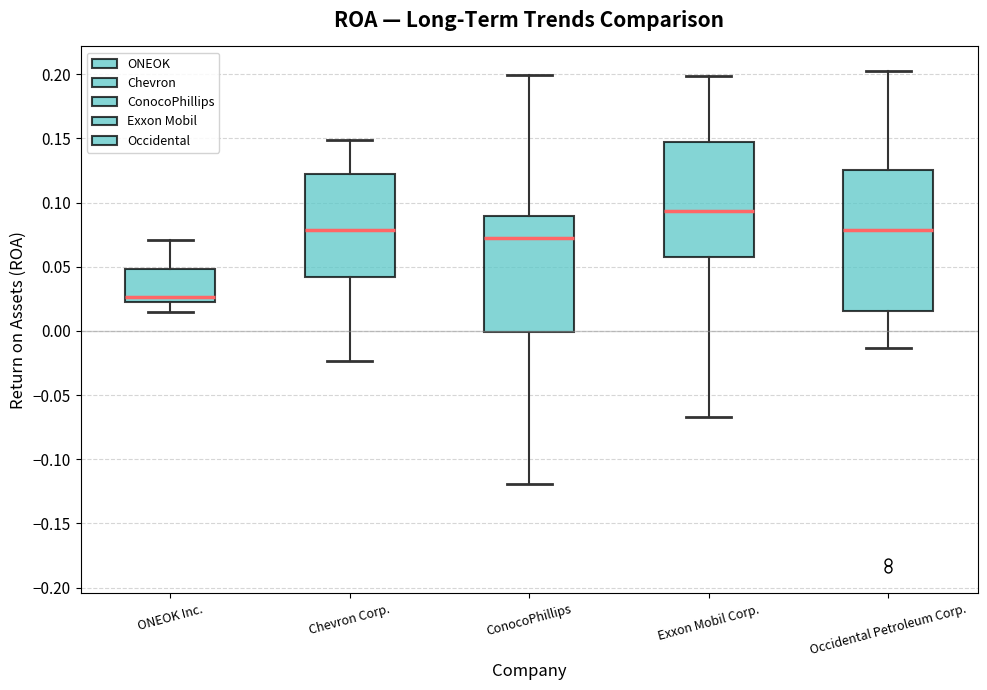

Where does the lower whisker of the box for ONEOK Inc. end on the y-axis? The values are not printed on the chart, so give them approximately, as read against the axis.

0.015